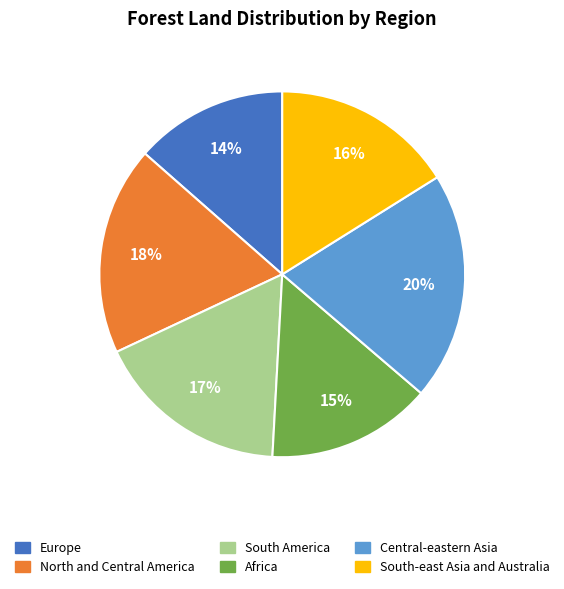

To the nearest percent, what portion does South America represent?

17%